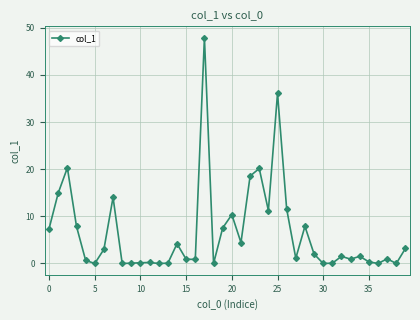

What is the greatest value displayed?

47.9